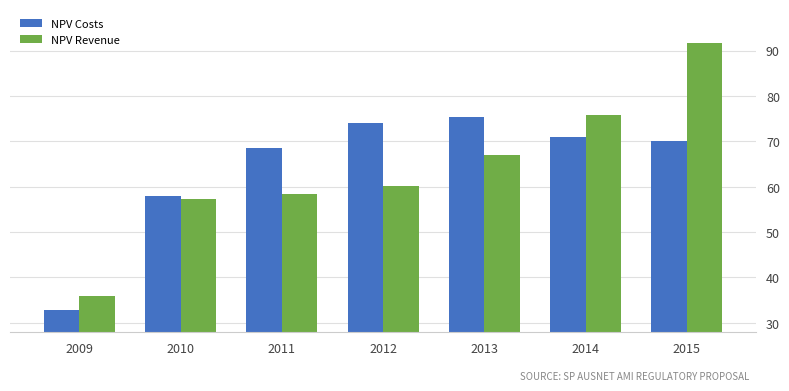

Are the bars grouped side by side (vs. stacked)?

Yes